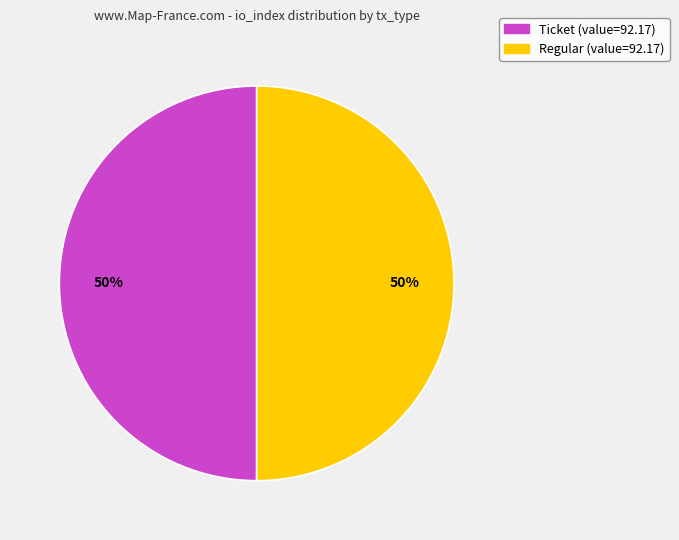

Count the number of slices in the pie.

2